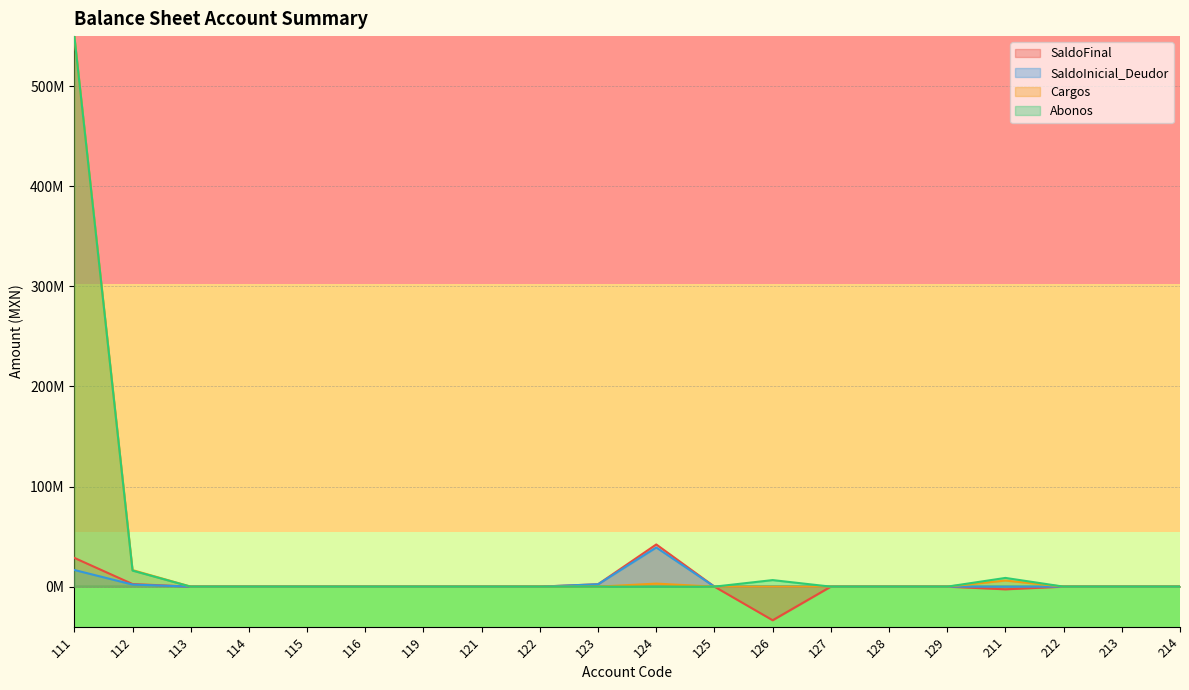

True or false: SaldoInicial_Deudor and SaldoFinal cross at least once.

False